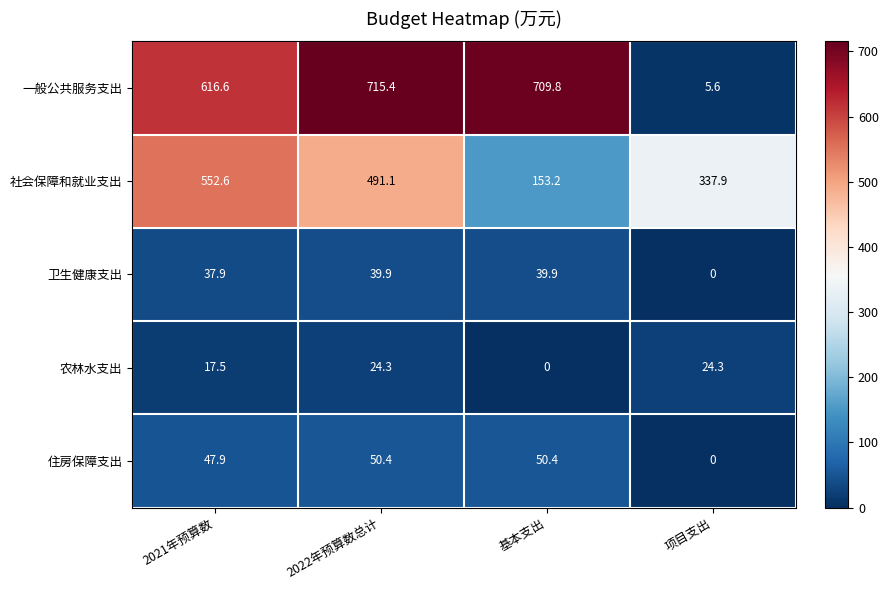

What is the difference between the maximum and second lowest values in the 一般公共服务支出 series?

98.8